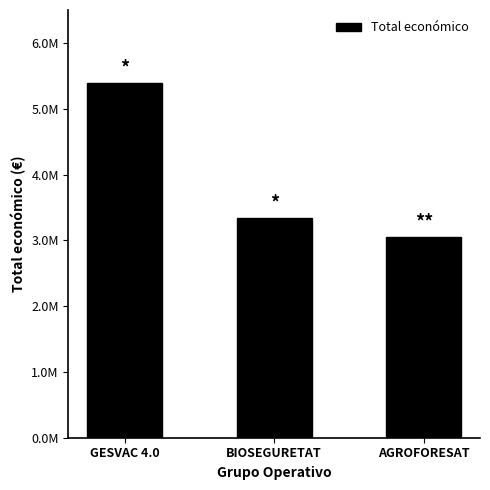

List the labels in order of value, largest first.

GESVAC 4.0, BIOSEGURETAT, AGROFORESAT